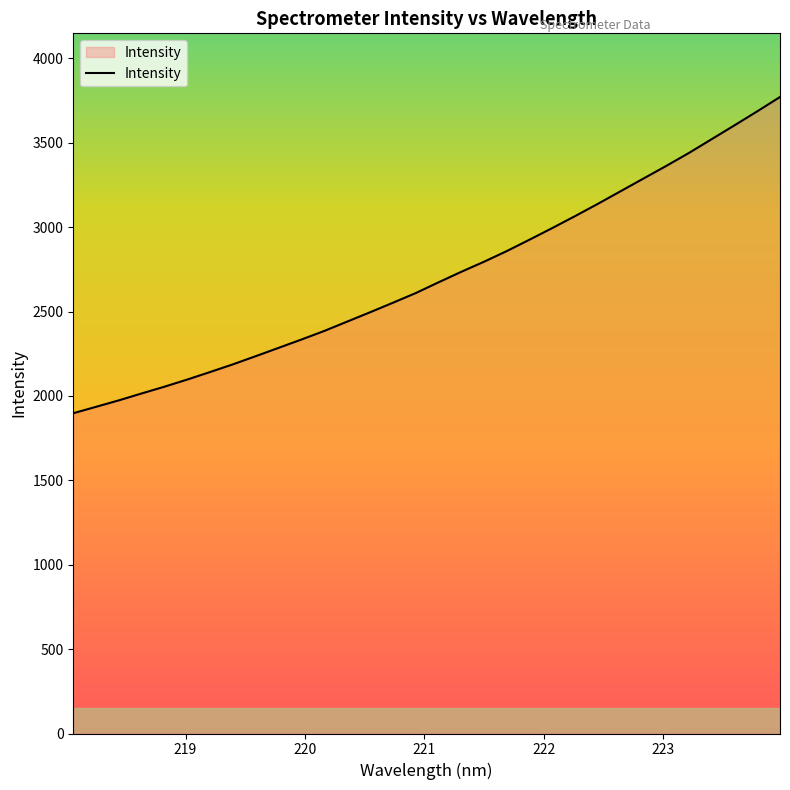

What is the minimum value shown in the chart?

1897.8